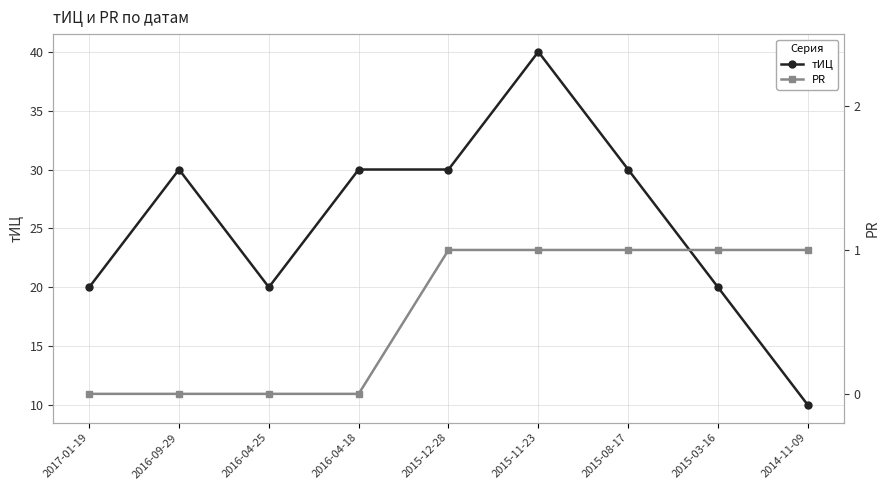

True or false: тИЦ has more than 0 points higher than both neighbors.

True